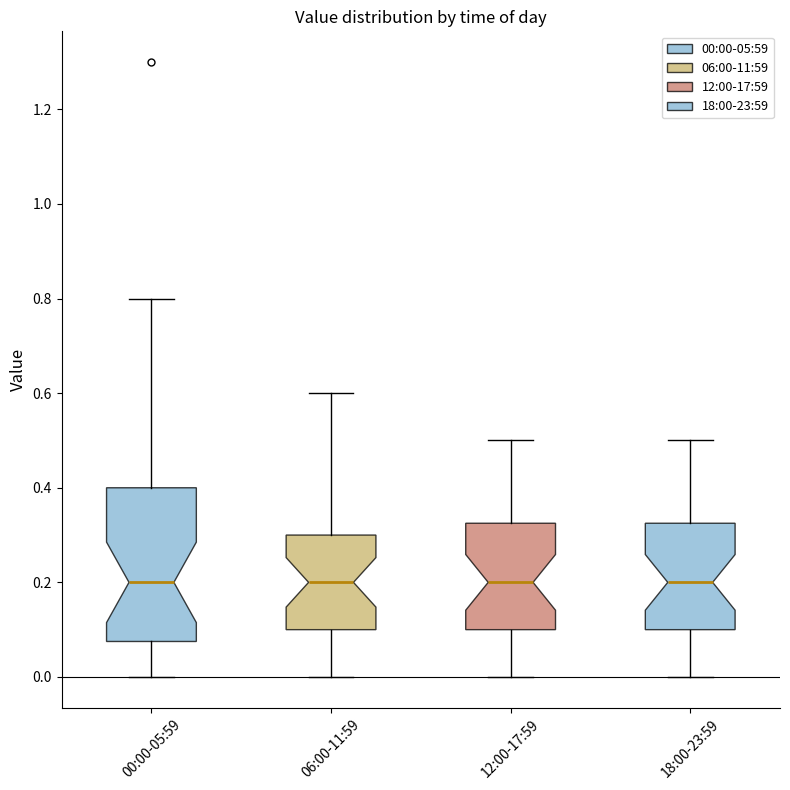

Which box is the tallest, from its lower edge to its upper edge?

00:00-05:59